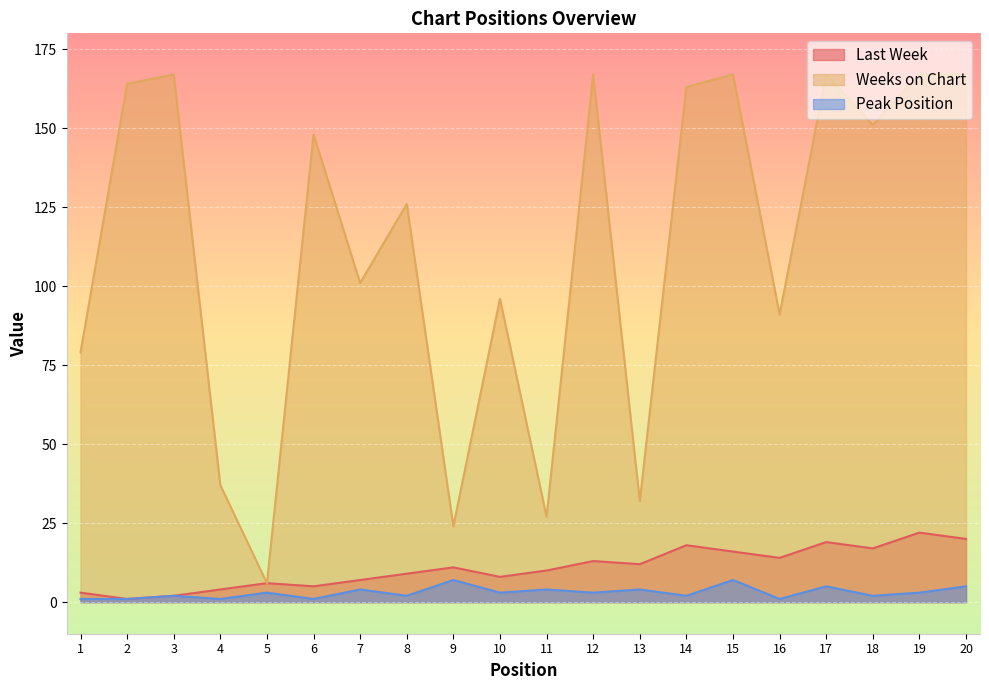

The Peak Position series shows 5 at 12. True or false?

False